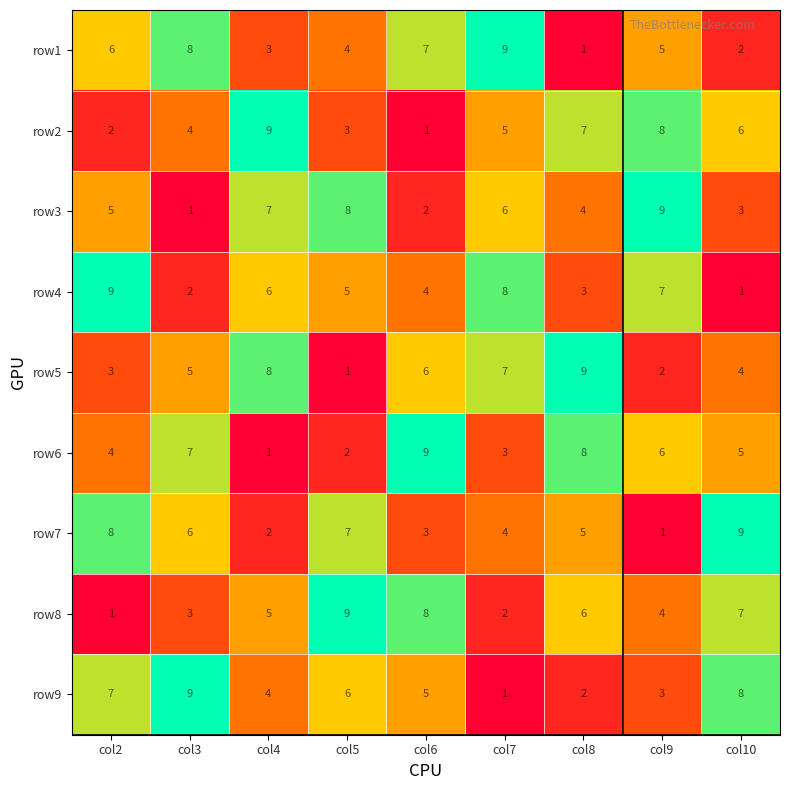

What is the sum of the row8 values at col10 and col5?

16